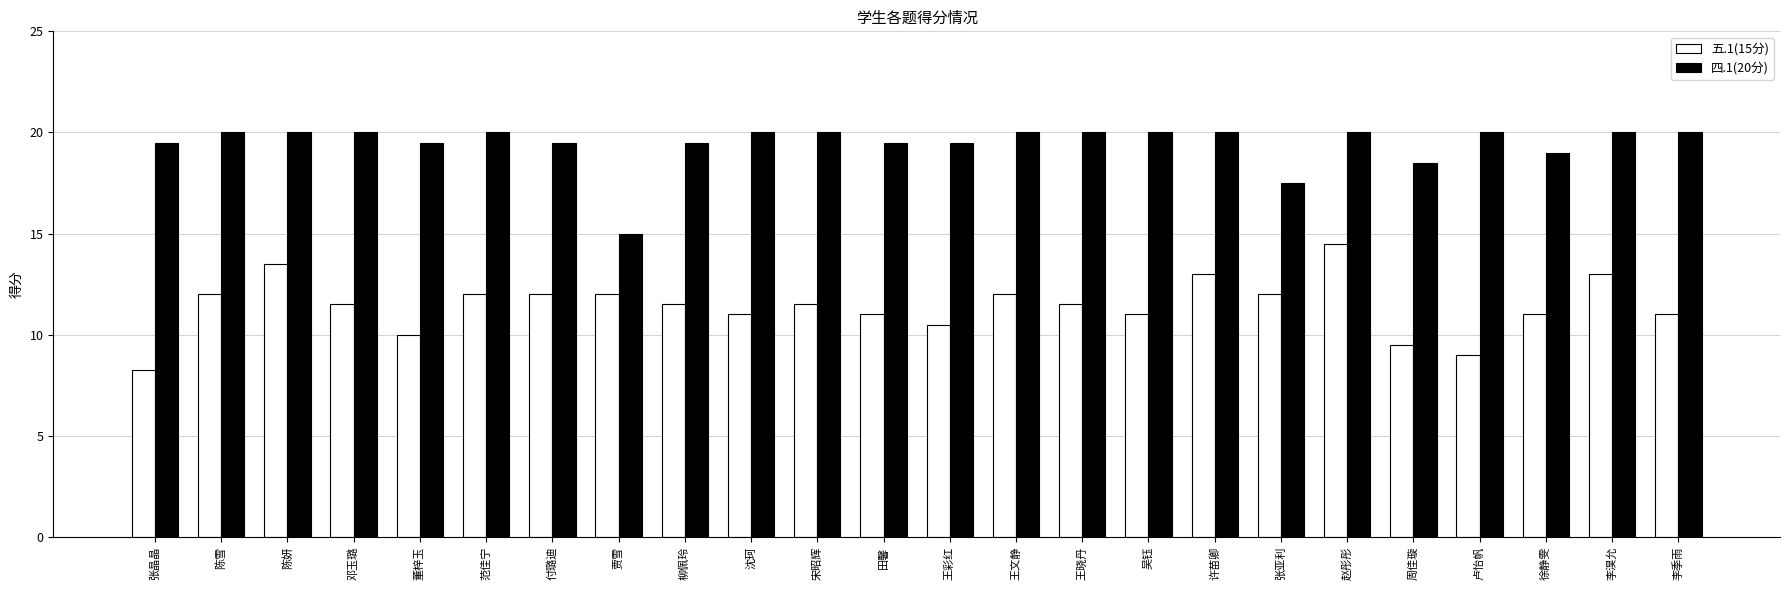

What is the maximum value for 五.1(15分)?

14.5